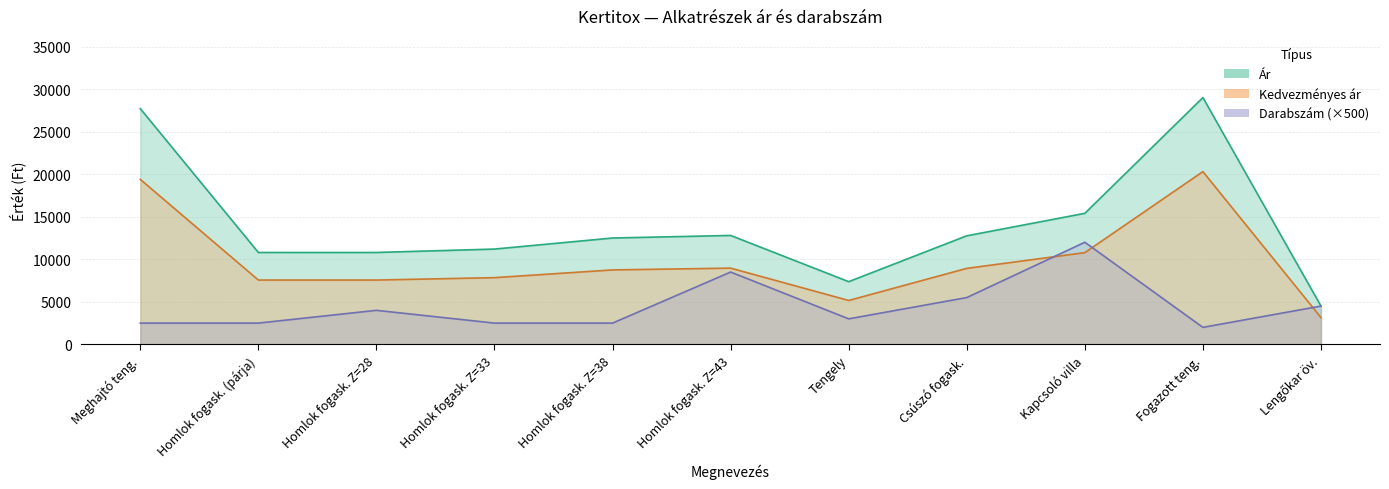

What position from the left is Kapcsoló villa?

9